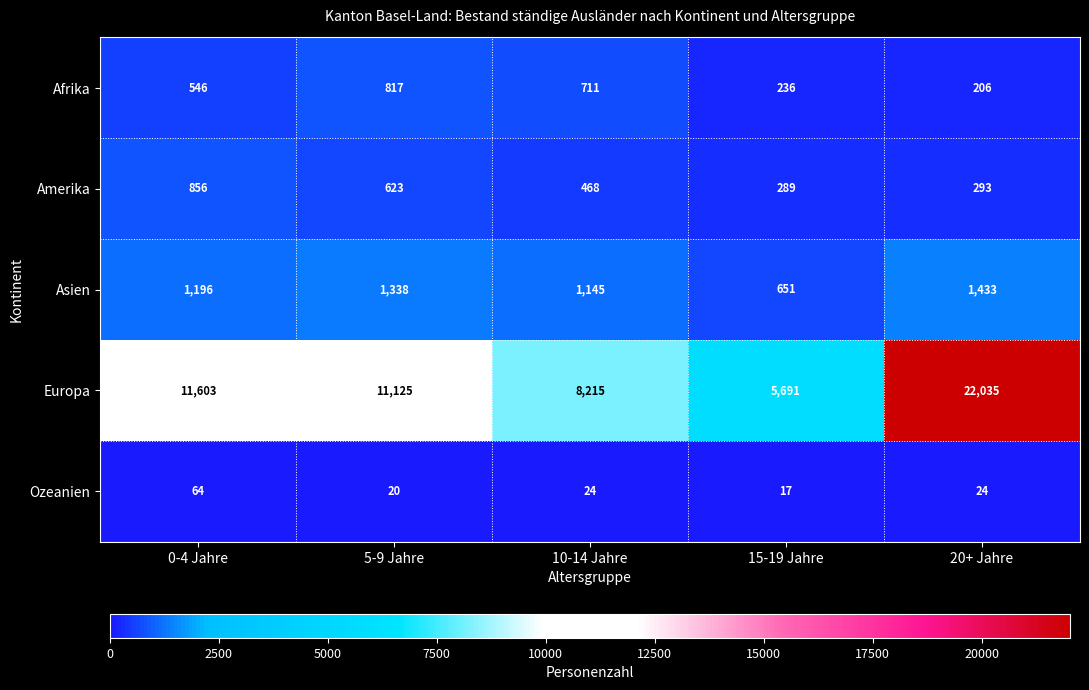

Which series changed the most between 5-9 Jahre and 10-14 Jahre?

Europa